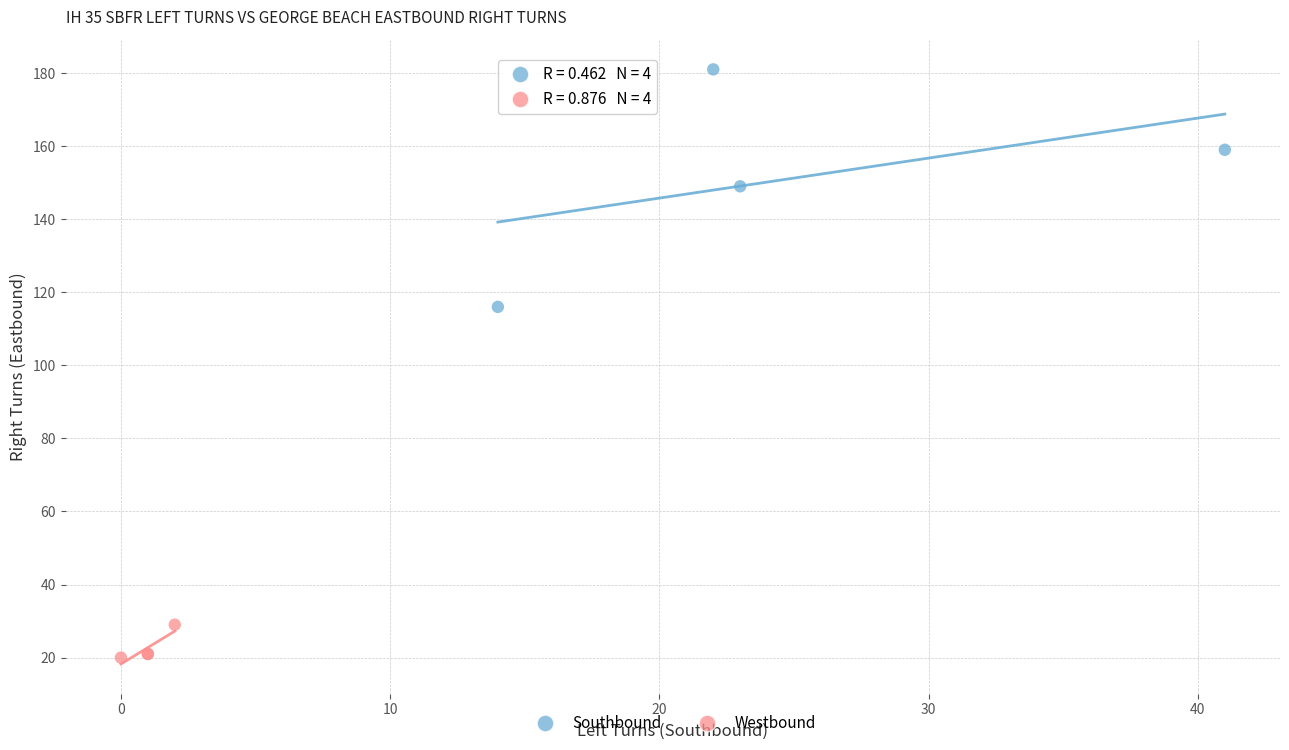

Which series reaches the minimum Y coordinate?

Westbound